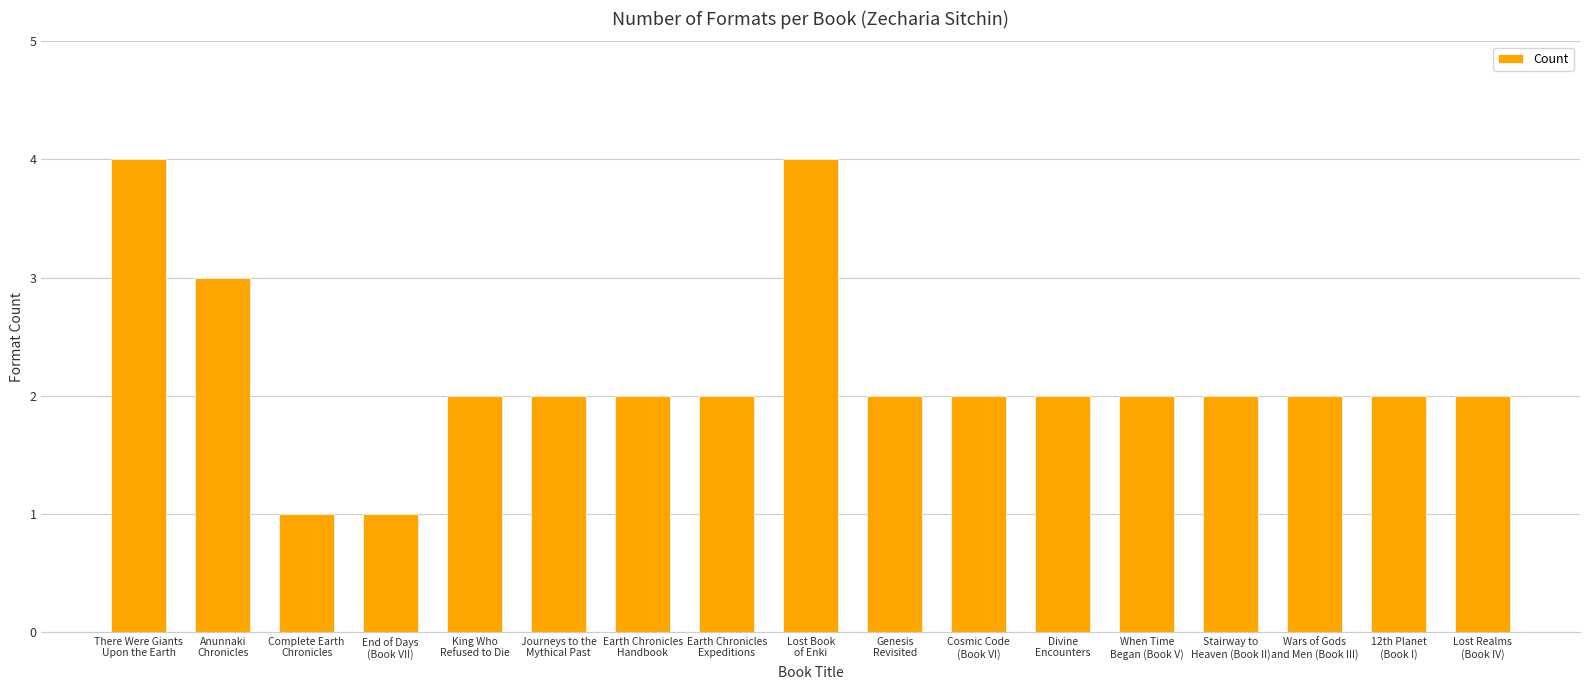

What is the value of the 7th bar from the left?

2